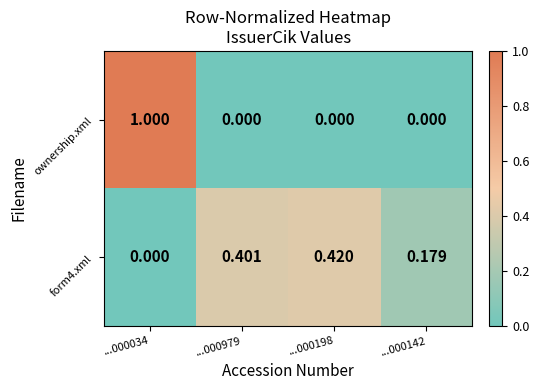

List the series in order of their peak value, lowest first.

form4.xml, ownership.xml